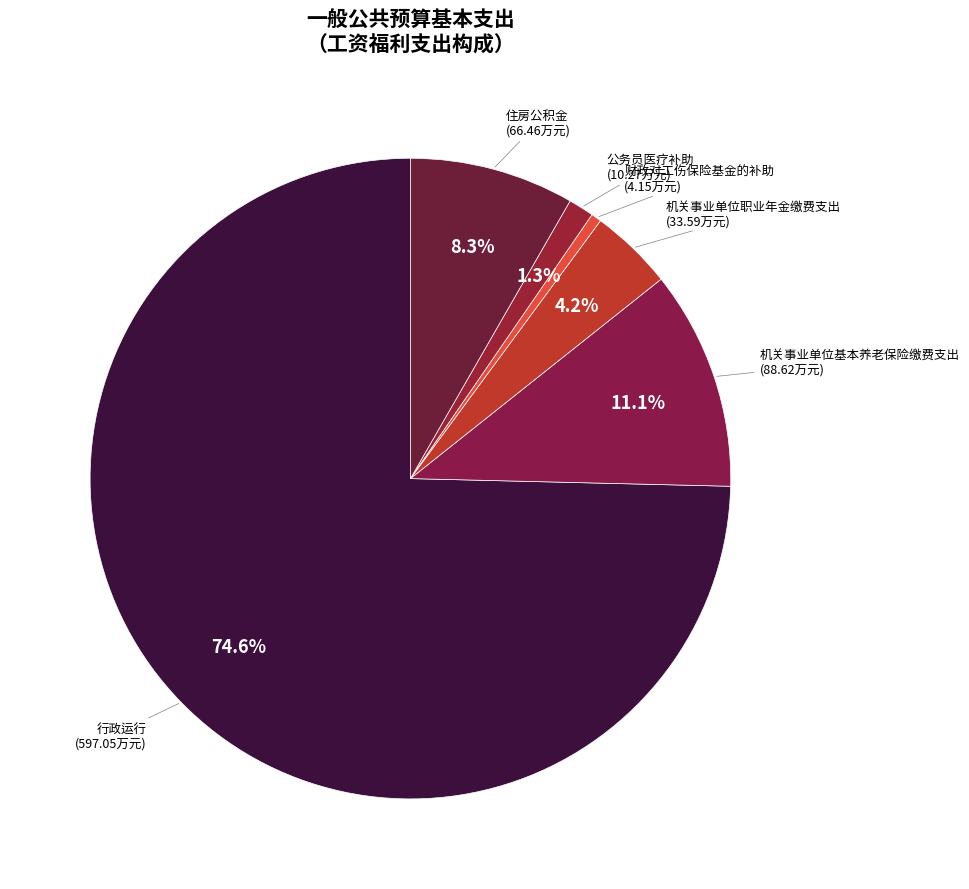

Rank the categories by value from lowest to highest.

财政对工伤保险基金的补助, 公务员医疗补助, 机关事业单位职业年金缴费支出, 住房公积金, 机关事业单位基本养老保险缴费支出, 行政运行